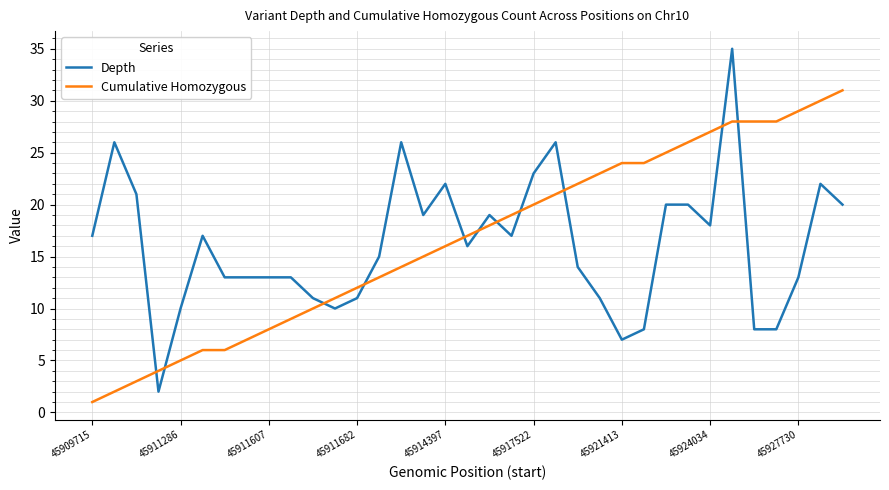

After their last crossing, which series has the higher values: Depth or Cumulative Homozygous?

Cumulative Homozygous